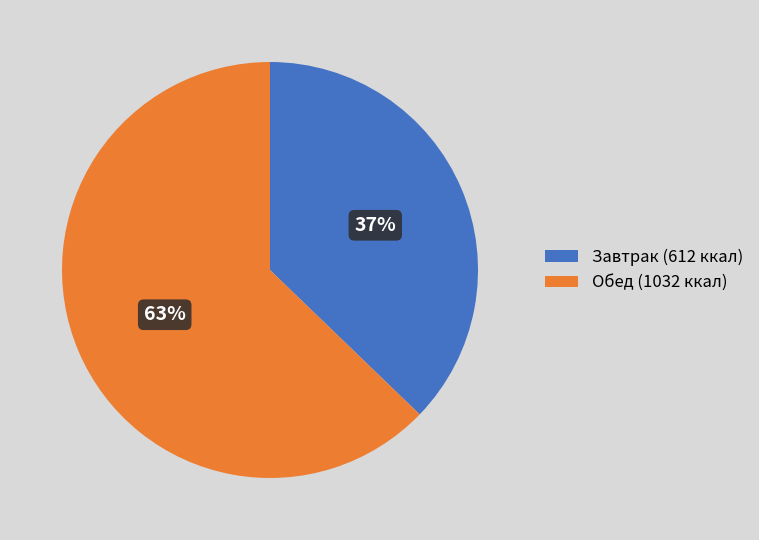

Which slice is the largest?

Обед (1032 ккал)